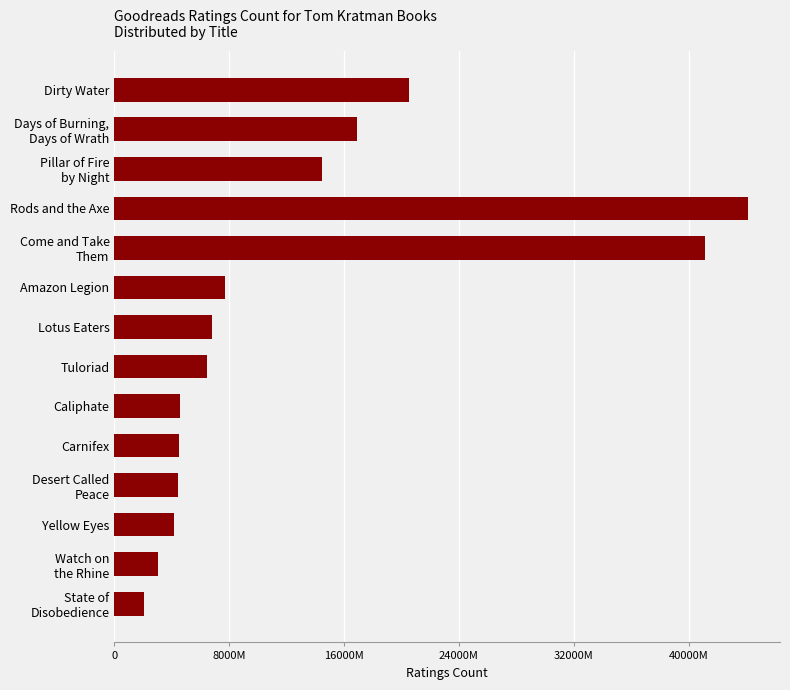

Are the bars horizontal?

Yes